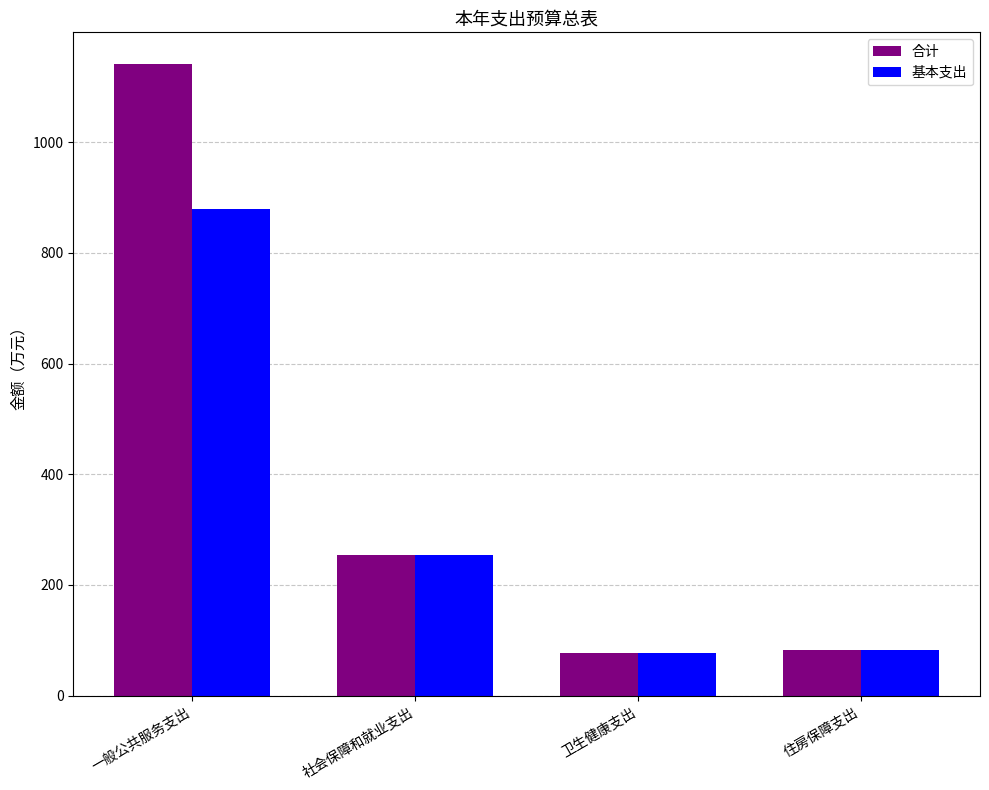

What is the smallest value displayed?

76.4